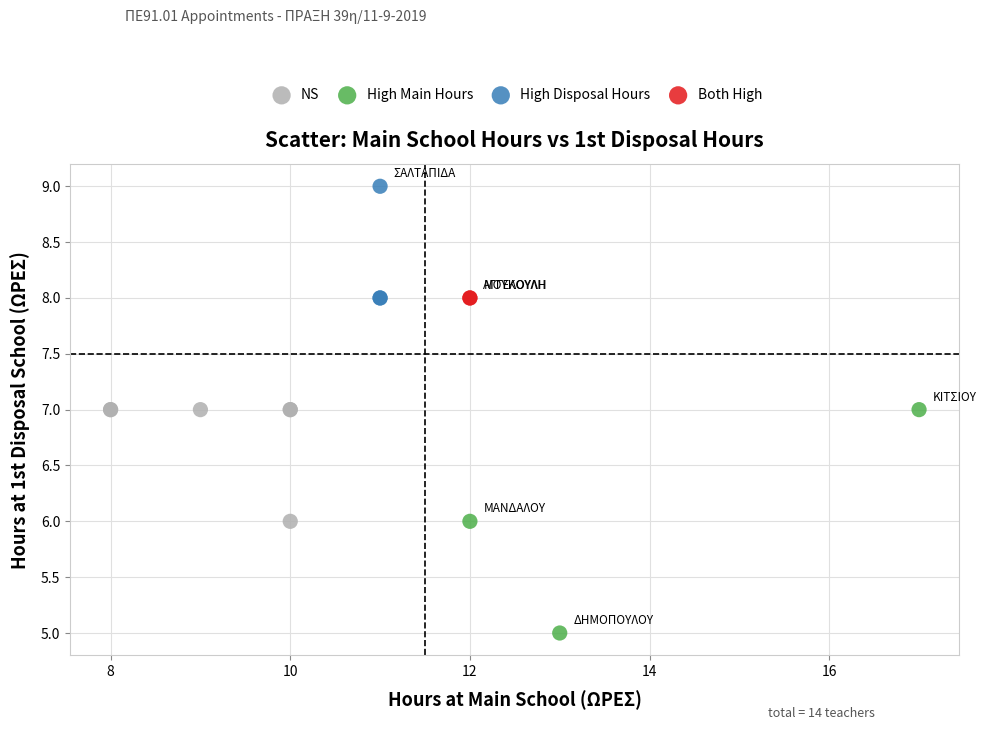

Which series reaches the maximum Y coordinate?

High Disposal Hours